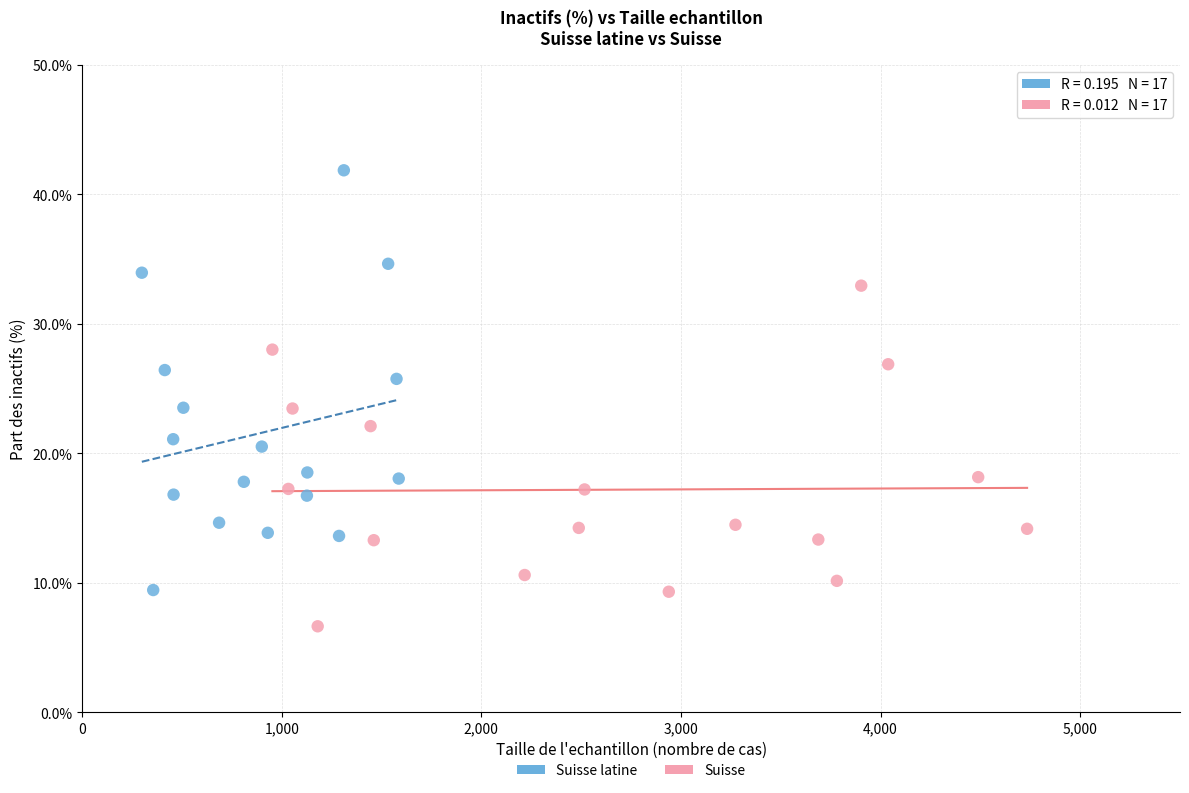

Which series reaches the maximum Y coordinate?

Suisse latine